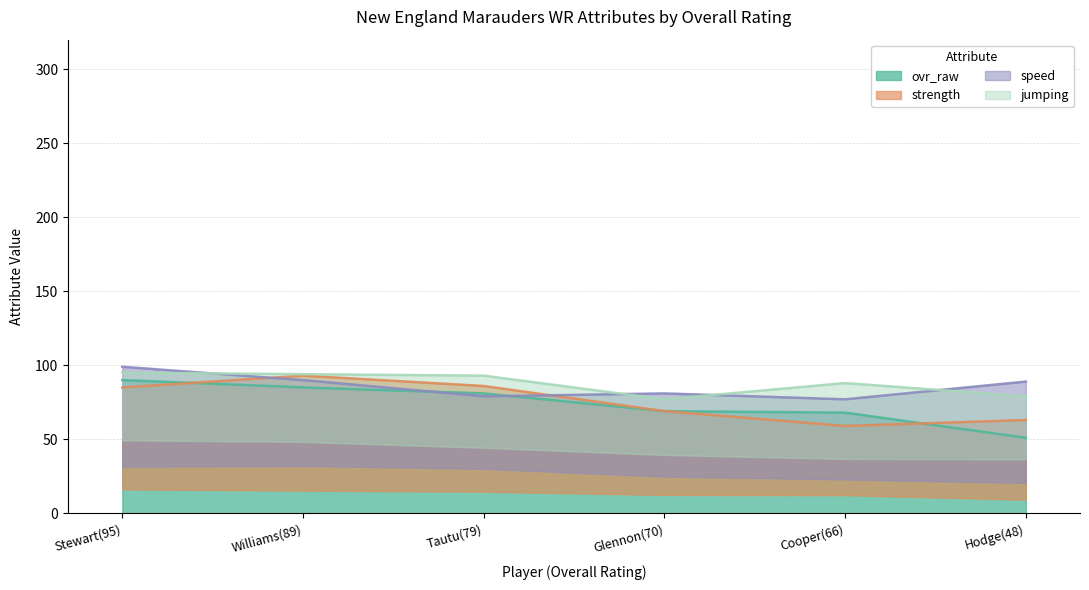

True or false: jumping and ovr_raw cross at least once.

False